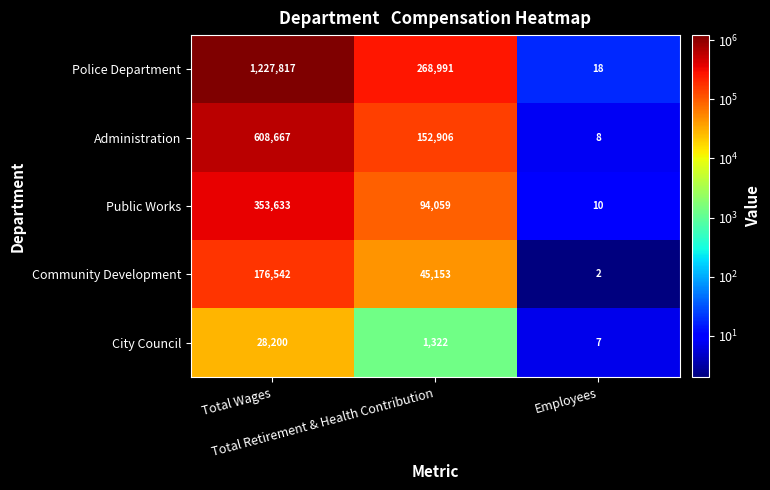

What is the sum of all Community Development values?

221697